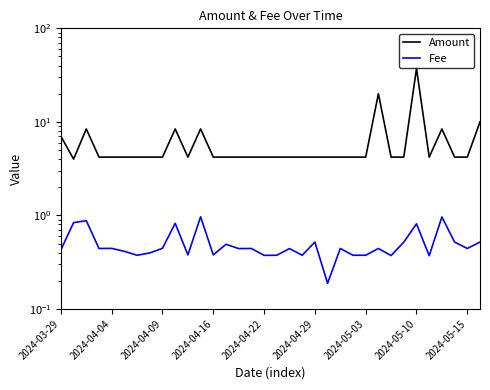

What is the minimum value shown in the chart?

0.2